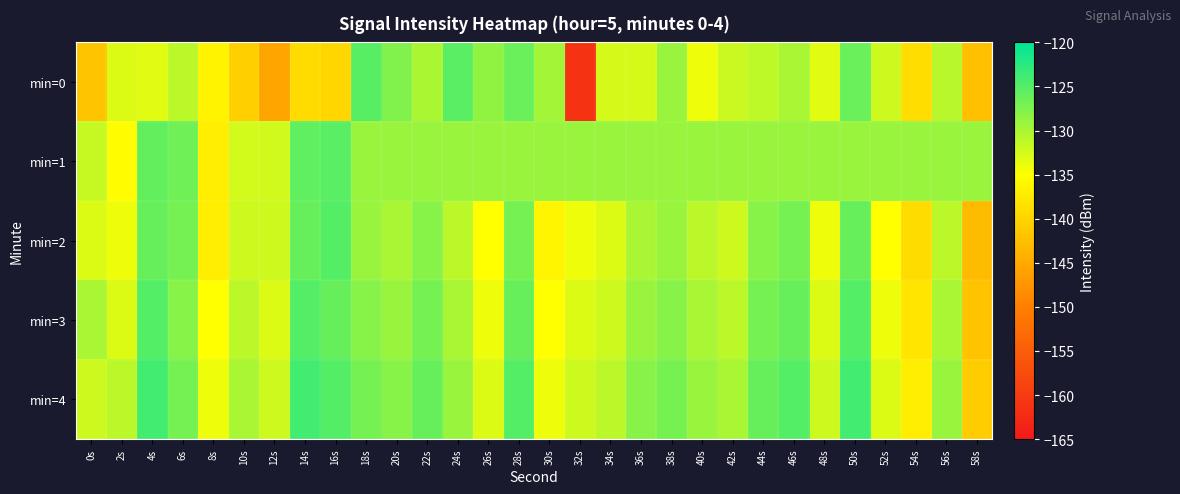

Reading right to left, list all the values displayed in this chart.

min=0: 58s=-142.3	56s=-130.8	54s=-138.9	52s=-132.0	50s=-126.3	48s=-133.2	46s=-129.9	44s=-131.2	42s=-131.8	40s=-133.9	38s=-129.1	36s=-132.5	34s=-132.5	32s=-161.1	30s=-129.5	28s=-126.3	26s=-128.5	24s=-125.4	22s=-130.1	20s=-127.6	18s=-125.1	16s=-139.7	14s=-139.2	12s=-145.7	10s=-140.6	8s=-136.4	6s=-130.9	4s=-133.3	2s=-133.0	0s=-141.9
min=1: 58s=-129.0	56s=-129.0	54s=-129.0	52s=-129.0	50s=-129.0	48s=-129.0	46s=-129.0	44s=-129.0	42s=-129.0	40s=-129.0	38s=-129.0	36s=-129.0	34s=-129.0	32s=-129.0	30s=-129.0	28s=-129.0	26s=-129.0	24s=-129.0	22s=-129.0	20s=-129.0	18s=-129.0	16s=-125.3	14s=-125.7	12s=-132.2	10s=-132.4	8s=-137.0	6s=-126.6	4s=-125.9	2s=-135.2	0s=-131.6
min=2: 58s=-143.0	56s=-131.0	54s=-139.0	52s=-135.0	50s=-126.0	48s=-134.0	46s=-127.0	44s=-128.0	42s=-132.0	40s=-131.0	38s=-129.0	36s=-130.0	34s=-133.0	32s=-134.0	30s=-136.0	28s=-127.0	26s=-135.0	24s=-131.0	22s=-128.0	20s=-130.0	18s=-129.0	16s=-125.0	14s=-126.0	12s=-132.0	10s=-132.0	8s=-137.0	6s=-127.0	4s=-126.0	2s=-134.0	0s=-133.0
min=3: 58s=-142.0	56s=-130.0	54s=-138.0	52s=-134.0	50s=-125.0	48s=-133.0	46s=-126.0	44s=-127.0	42s=-131.0	40s=-130.0	38s=-128.0	36s=-129.0	34s=-132.0	32s=-133.0	30s=-135.0	28s=-126.0	26s=-134.0	24s=-130.0	22s=-127.0	20s=-129.0	18s=-128.0	16s=-126.0	14s=-125.0	12s=-133.0	10s=-131.0	8s=-135.0	6s=-128.0	4s=-125.0	2s=-133.0	0s=-130.0
min=4: 58s=-141.0	56s=-129.0	54s=-137.0	52s=-133.0	50s=-124.0	48s=-132.0	46s=-125.0	44s=-126.0	42s=-130.0	40s=-129.0	38s=-127.0	36s=-128.0	34s=-131.0	32s=-132.0	30s=-134.0	28s=-125.0	26s=-133.0	24s=-129.0	22s=-126.0	20s=-128.0	18s=-127.0	16s=-125.0	14s=-124.0	12s=-132.0	10s=-130.0	8s=-134.0	6s=-127.0	4s=-124.0	2s=-131.0	0s=-132.0